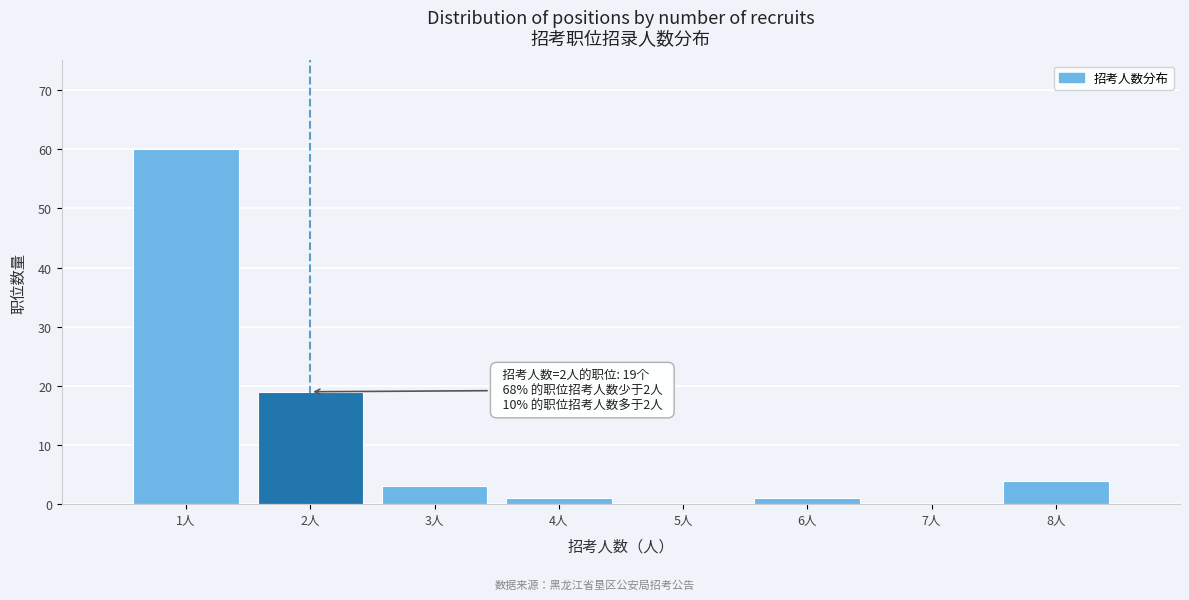

Which range on the x-axis has the tallest bar?

0.5 to 1.5